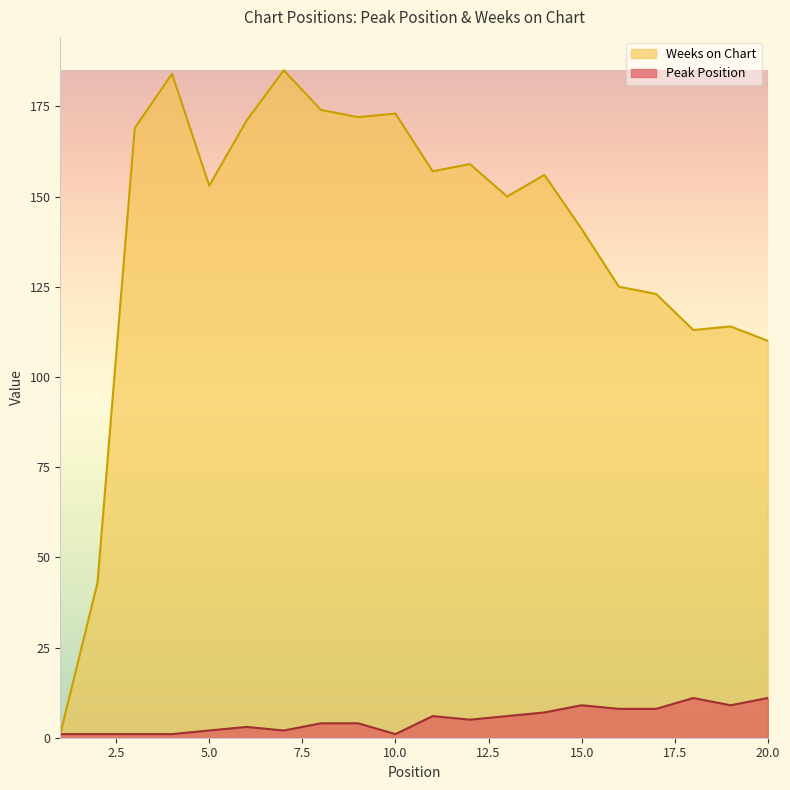

At which category is the sum across all series the highest?

7